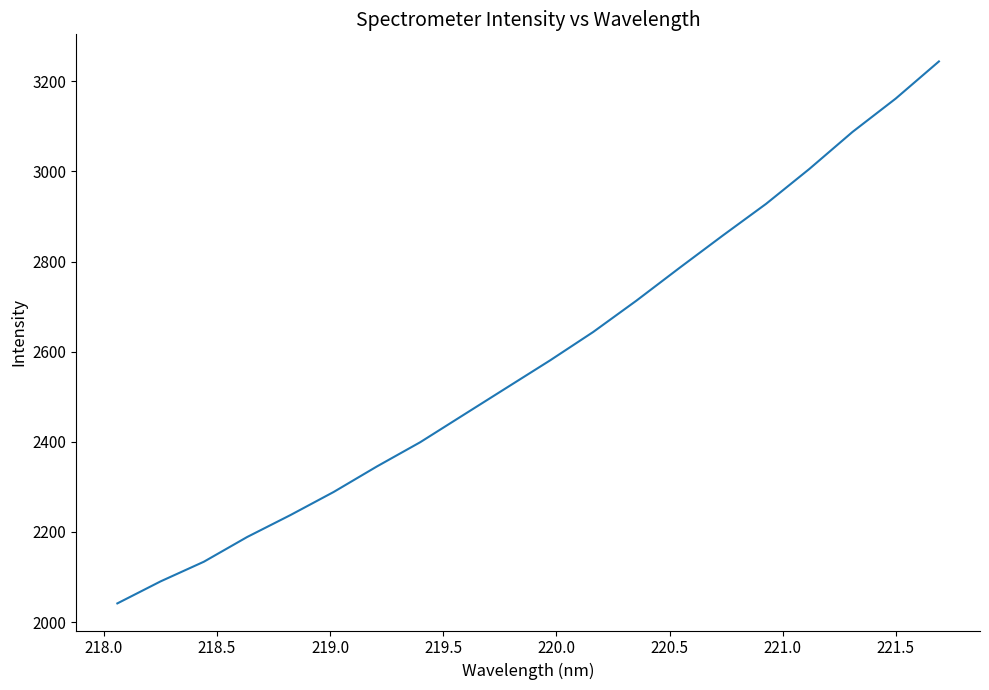

What is the greatest value displayed?

3244.0